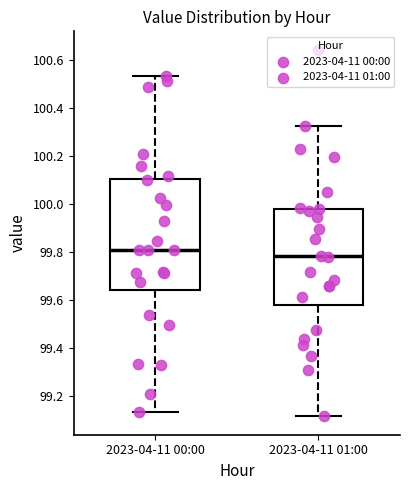

Which box is the tallest, from its lower edge to its upper edge?

2023-04-11 00:00